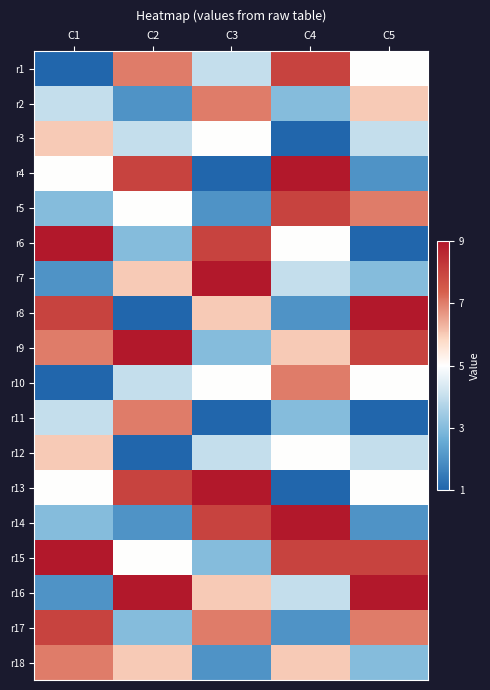

Reading right to left, transcribe all the data shown in this chart.

r1: C5=5	C4=8	C3=4	C2=7	C1=1
r2: C5=6	C4=3	C3=7	C2=2	C1=4
r3: C5=4	C4=1	C3=5	C2=4	C1=6
r4: C5=2	C4=9	C3=1	C2=8	C1=5
r5: C5=7	C4=8	C3=2	C2=5	C1=3
r6: C5=1	C4=5	C3=8	C2=3	C1=9
r7: C5=3	C4=4	C3=9	C2=6	C1=2
r8: C5=9	C4=2	C3=6	C2=1	C1=8
r9: C5=8	C4=6	C3=3	C2=9	C1=7
r10: C5=5	C4=7	C3=5	C2=4	C1=1
r11: C5=1	C4=3	C3=1	C2=7	C1=4
r12: C5=4	C4=5	C3=4	C2=1	C1=6
r13: C5=5	C4=1	C3=9	C2=8	C1=5
r14: C5=2	C4=9	C3=8	C2=2	C1=3
r15: C5=8	C4=8	C3=3	C2=5	C1=9
r16: C5=9	C4=4	C3=6	C2=9	C1=2
r17: C5=7	C4=2	C3=7	C2=3	C1=8
r18: C5=3	C4=6	C3=2	C2=6	C1=7